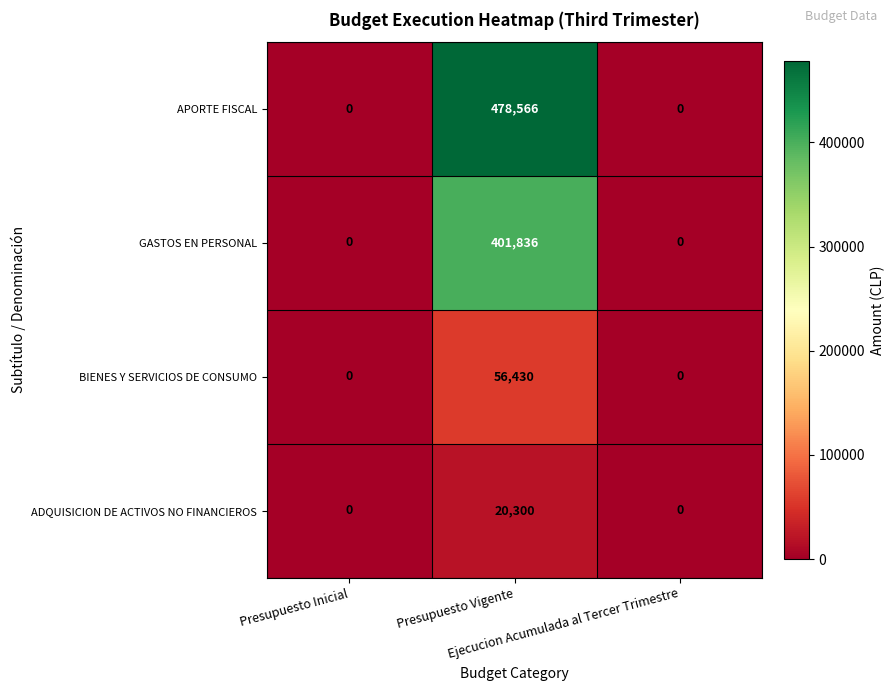

List the series in order of their peak value, lowest first.

ADQUISICION DE ACTIVOS NO FINANCIEROS, BIENES Y SERVICIOS DE CONSUMO, GASTOS EN PERSONAL, APORTE FISCAL